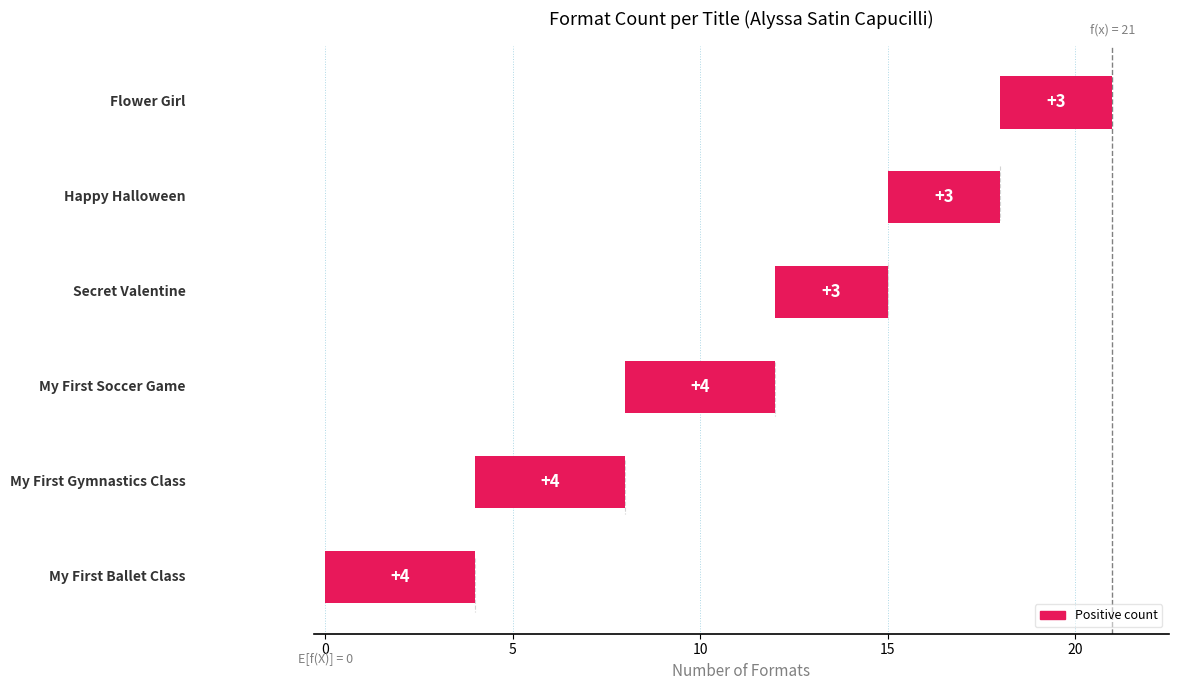

Is it true that the value at My First Ballet Class is 4?

True